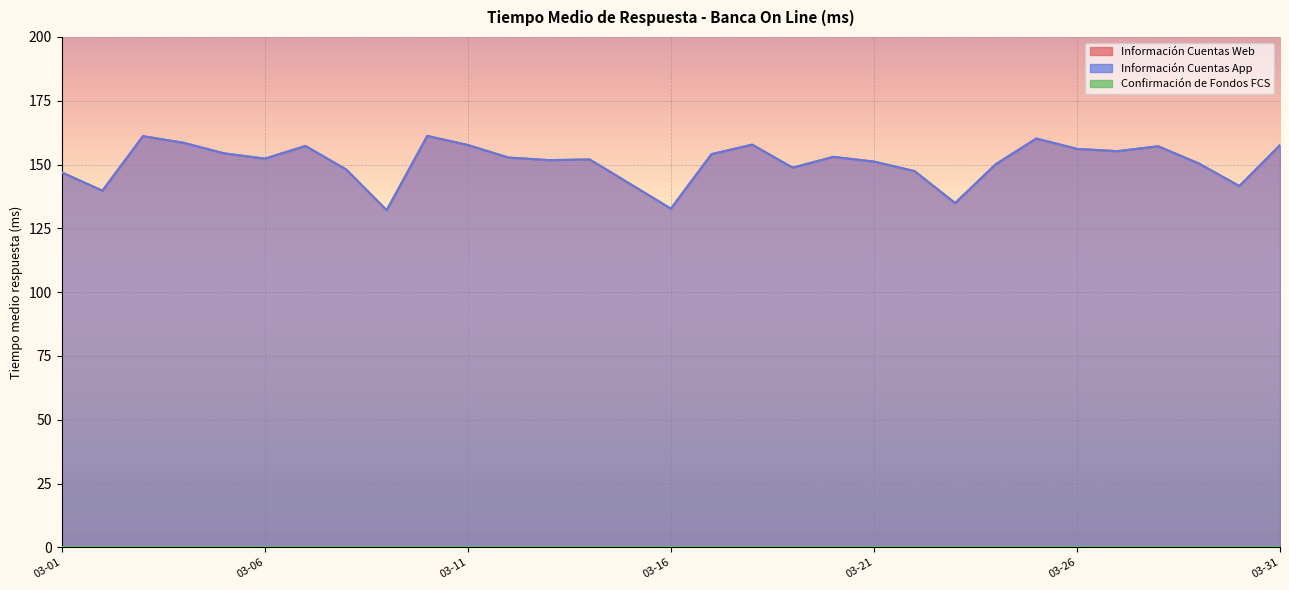

True or false: Información Cuentas Web and Información Cuentas App intersect in this chart.

False